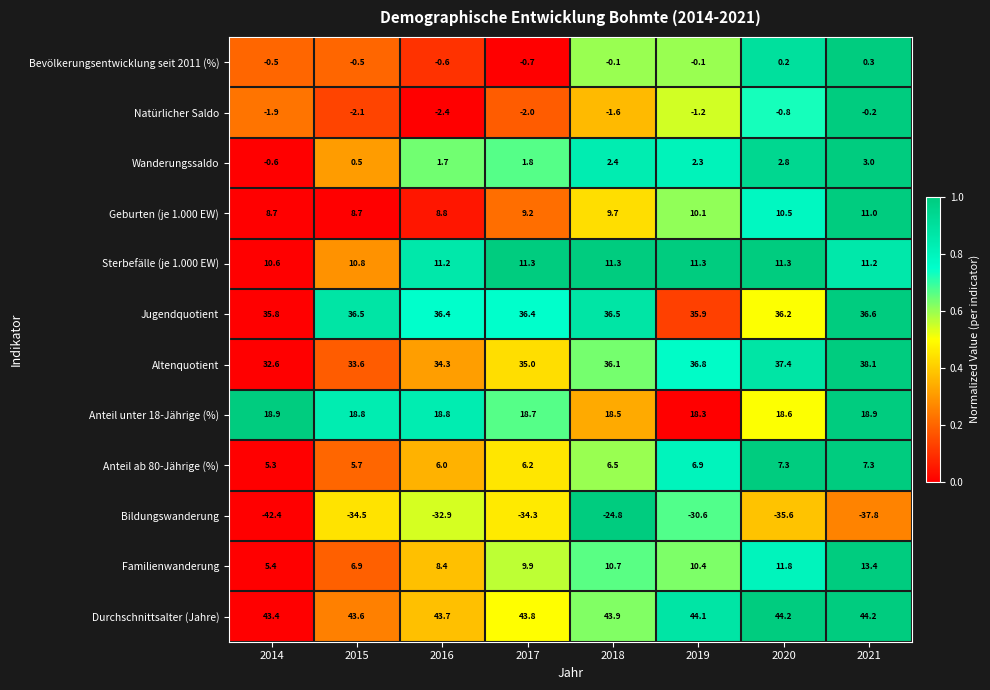

The Familienwanderung series shows 11.8 at 2020. True or false?

True